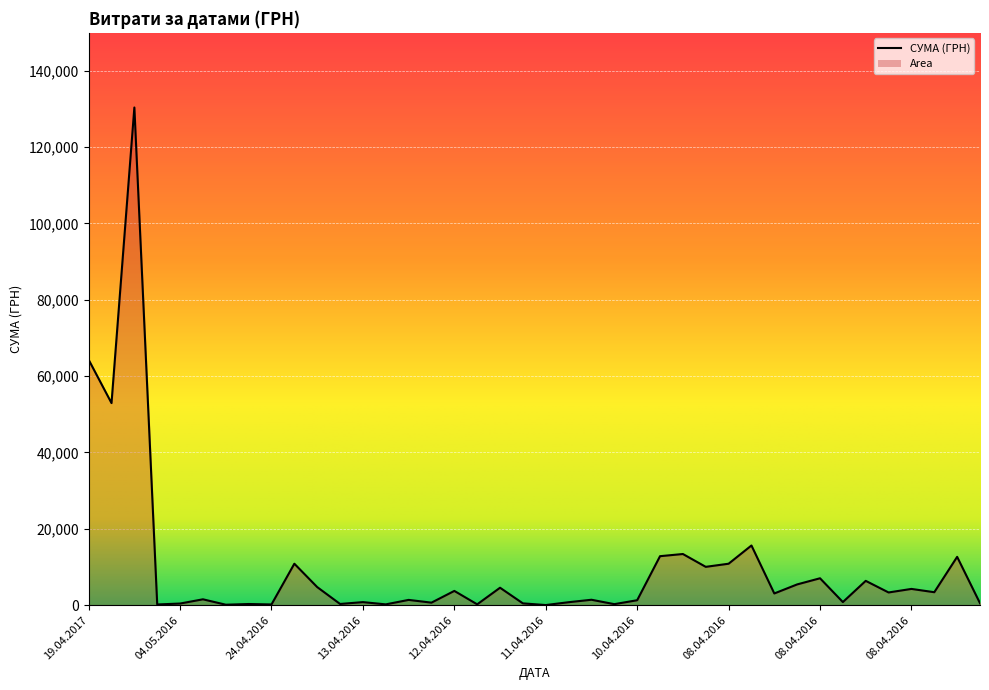

What is the maximum value shown in the chart?

130379.7